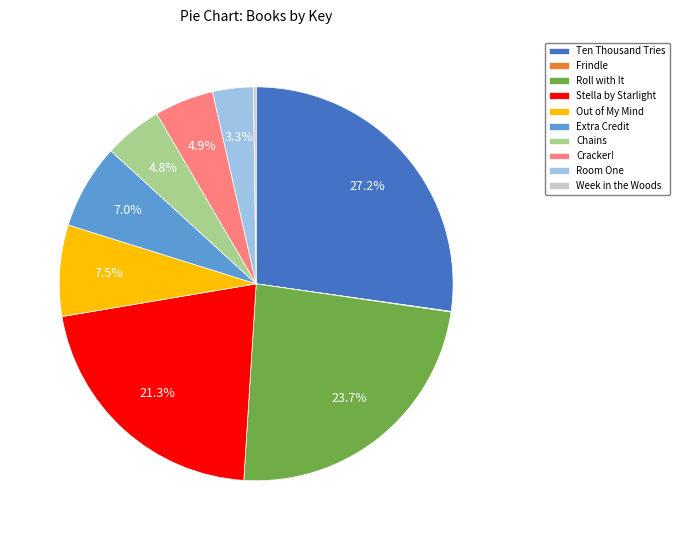

Is there any slice that represents more than half of the pie?

No